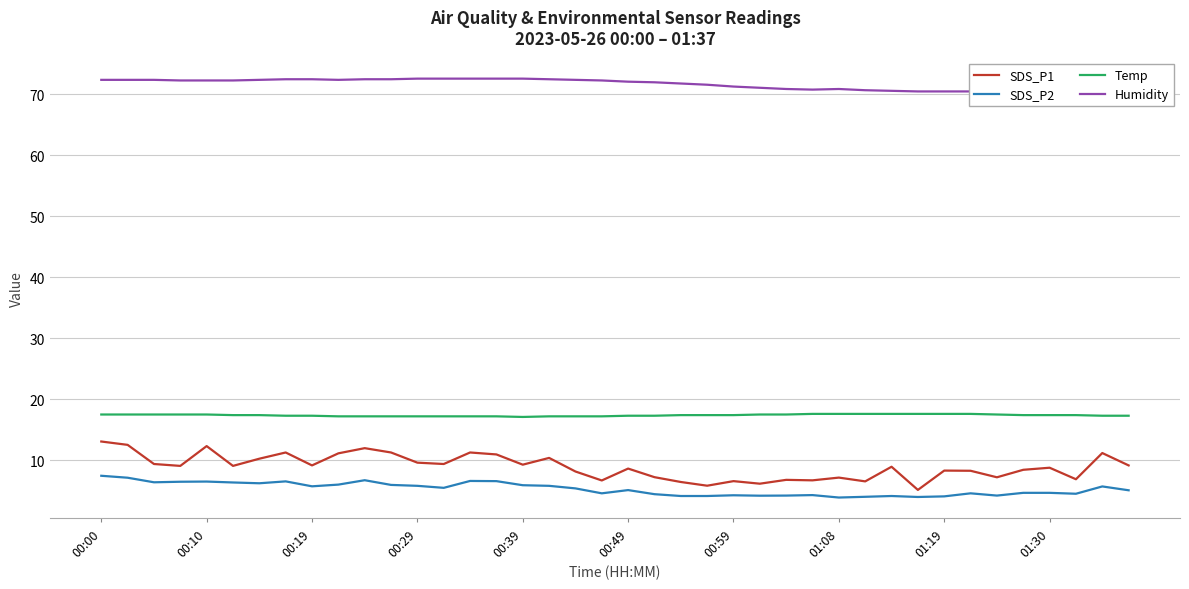

How many series are shown in this chart?

4